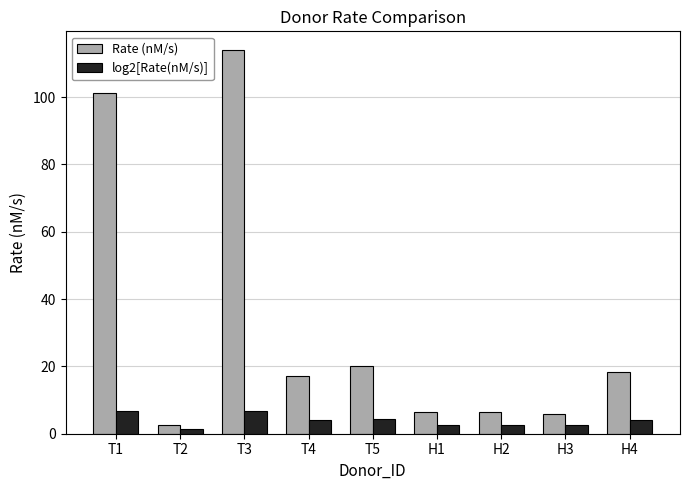

Where is Rate (nM/s) nearest to the value 58?

T5